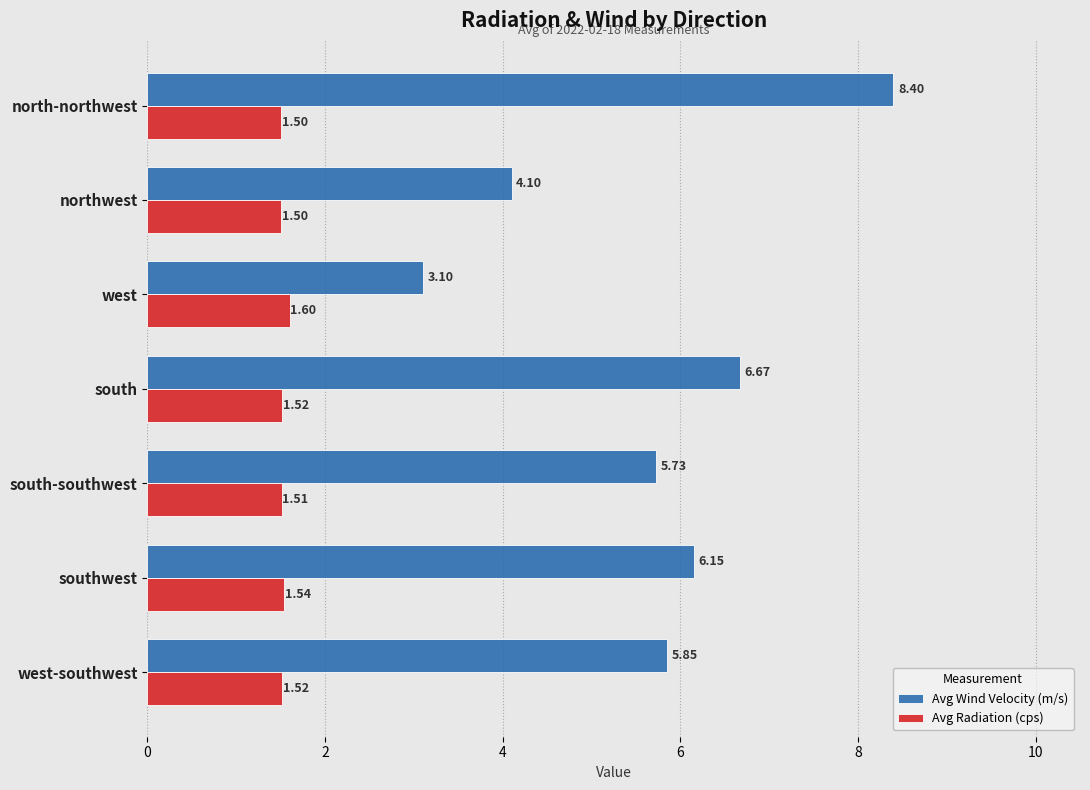

What is the sum of all Avg Wind Velocity (m/s) values?

40.0